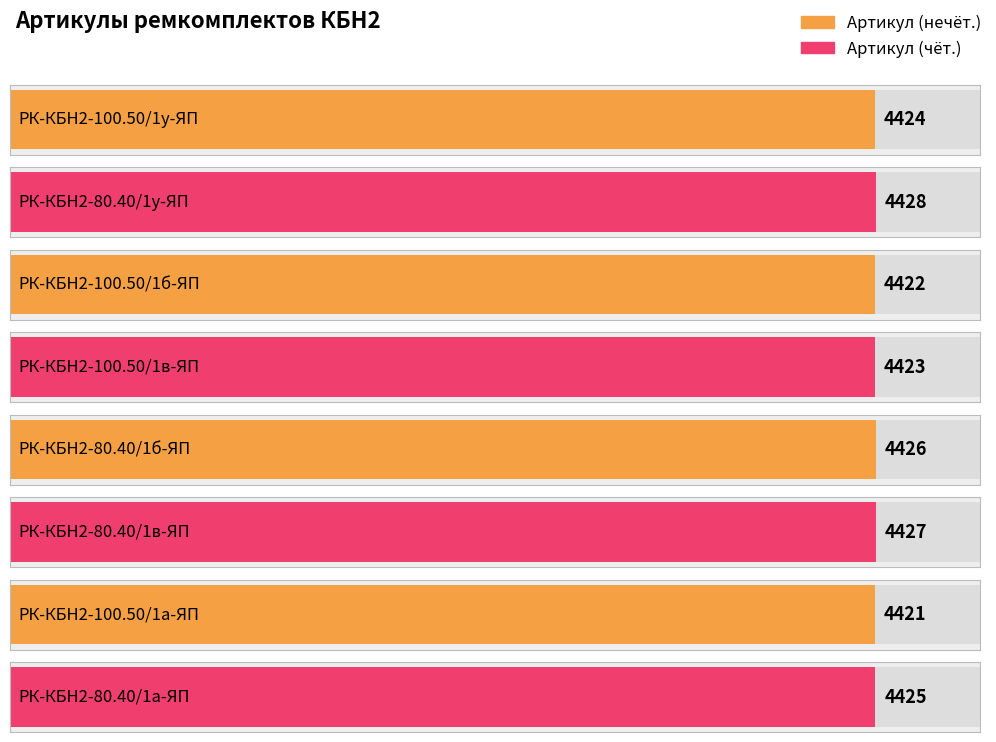

Reading left to right, transcribe all the data shown in this chart.

РК-КБН2-100.50/1у-ЯП=4424	РК-КБН2-80.40/1у-ЯП=4428	РК-КБН2-100.50/1б-ЯП=4422	РК-КБН2-100.50/1в-ЯП=4423	РК-КБН2-80.40/1б-ЯП=4426	РК-КБН2-80.40/1в-ЯП=4427	РК-КБН2-100.50/1а-ЯП=4421	РК-КБН2-80.40/1а-ЯП=4425